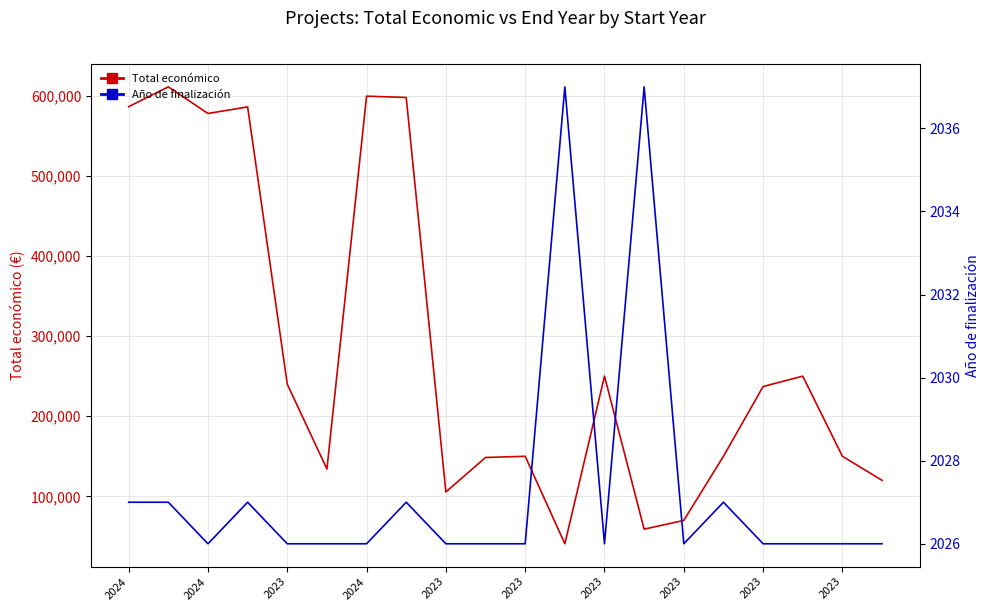

Reading right to left, extract all data points from this chart.

Total económico: 119999	150000	250000	237042	150000	70000	59106	250000	40876	150000	148534	105516	597651	599262	134112	240000	585914	577638	610889	586120
Año de finalización: 2026	2026	2026	2026	2027	2026	2037	2026	2037	2026	2026	2026	2027	2026	2026	2026	2027	2026	2027	2027